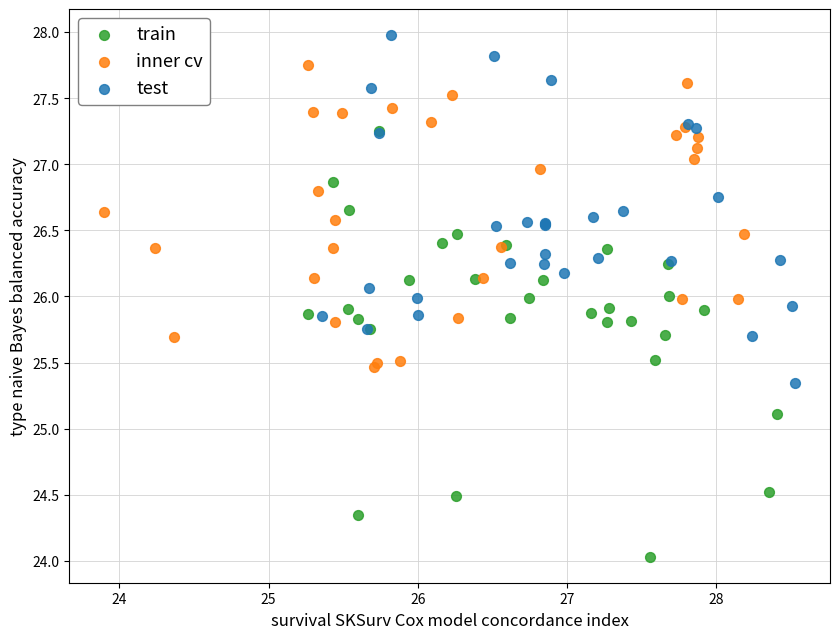

Which series contains the highest Y value?

test